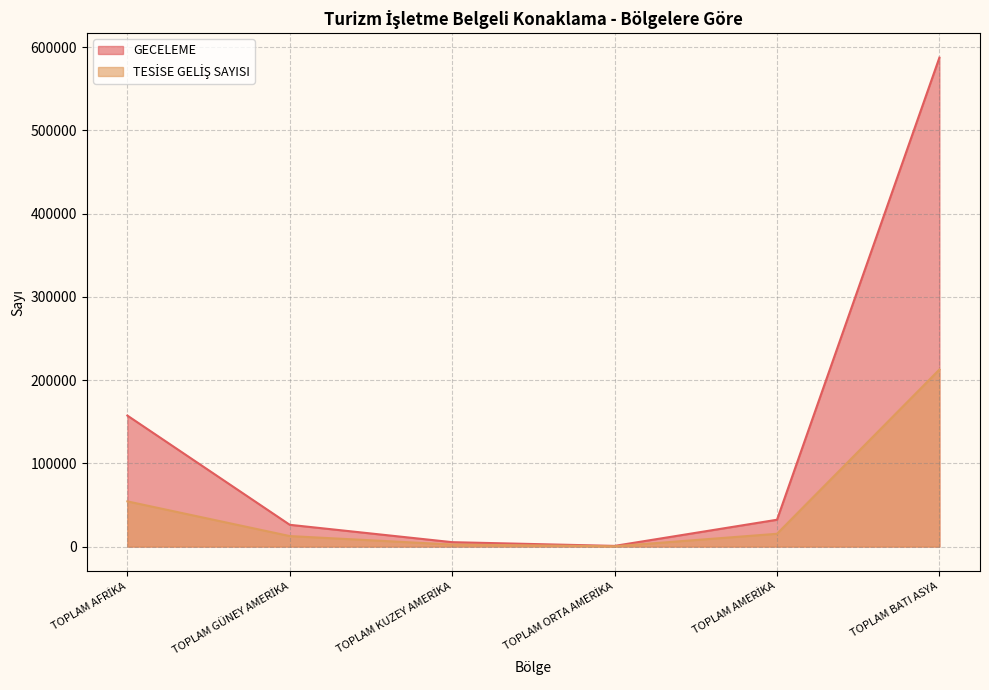

At TOPLAM ORTA AMERİKA, list the series in order from largest to smallest.

GECELEME, TESİSE GELİŞ SAYISI